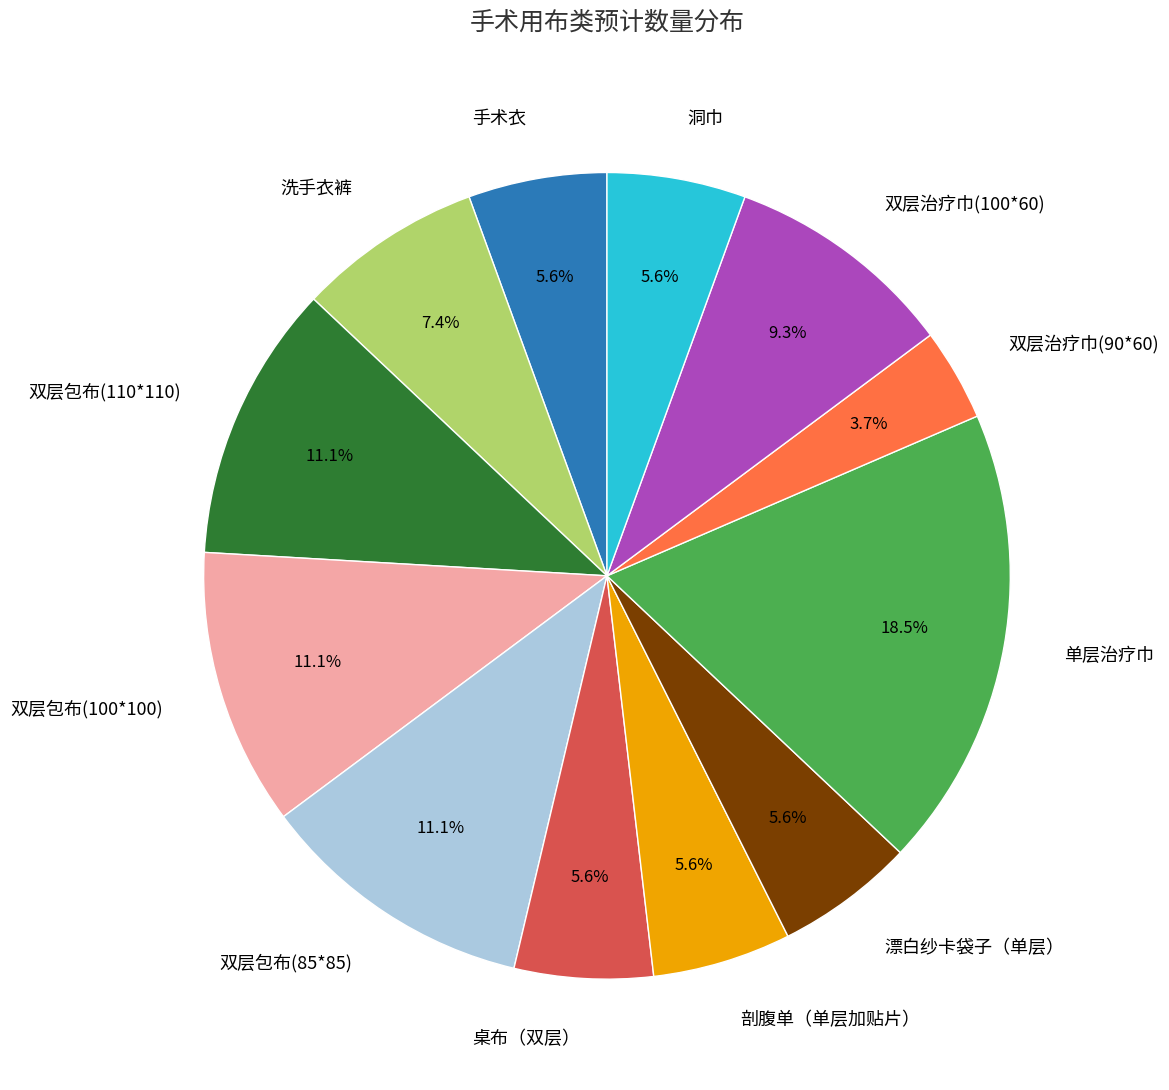

To the nearest percent, what is the difference between the 单层治疗巾 and 双层治疗巾(90*60) slice percentages?

15%